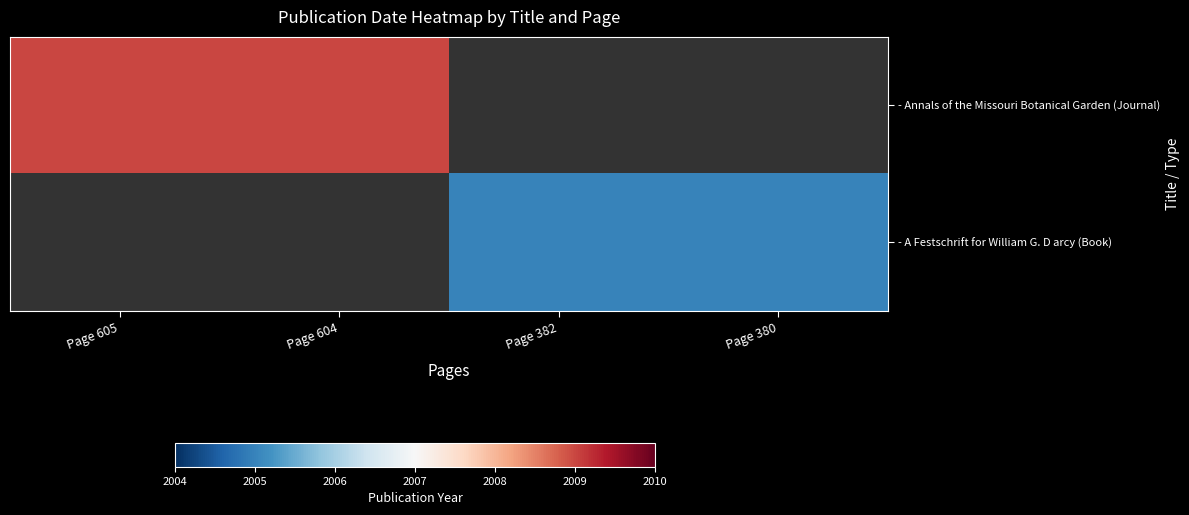

Which series has the largest range (max minus min)?

- Annals of the Missouri Botanical Garden (Journal)